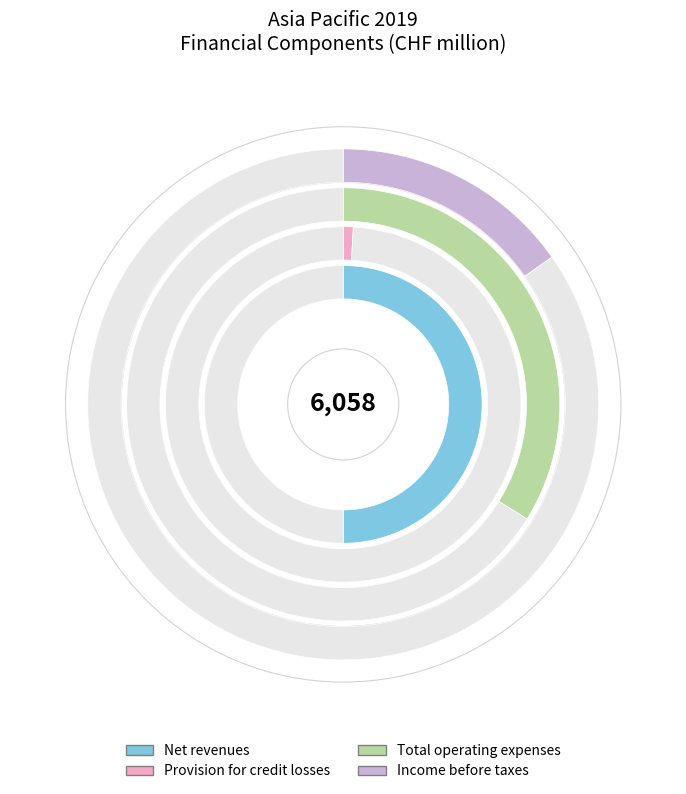

Is it true that Provision for credit losses is 1% of the pie?

True